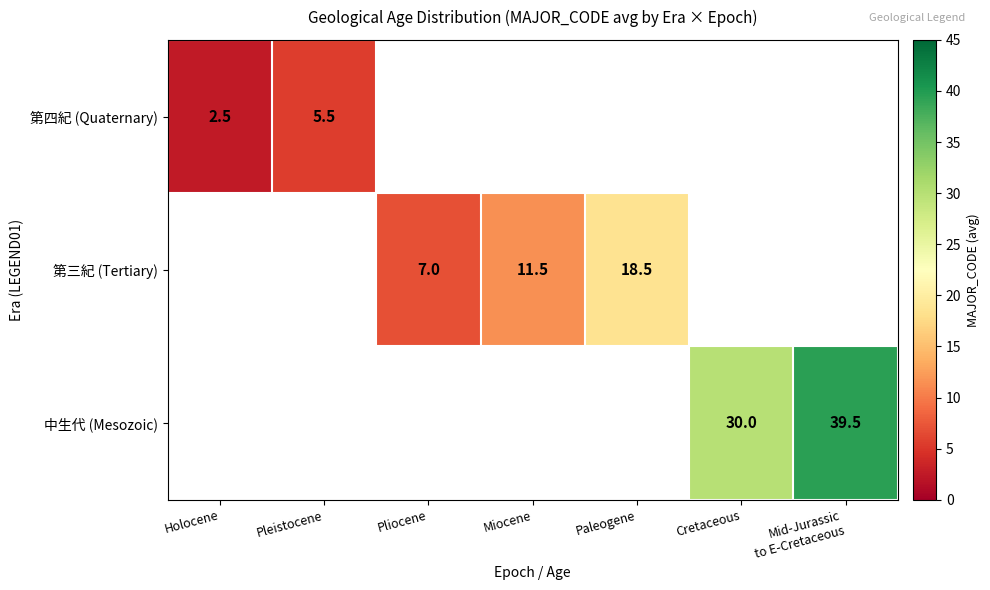

Is it true that 第四紀 (Quaternary) equals 7.5 at Pleistocene?

False